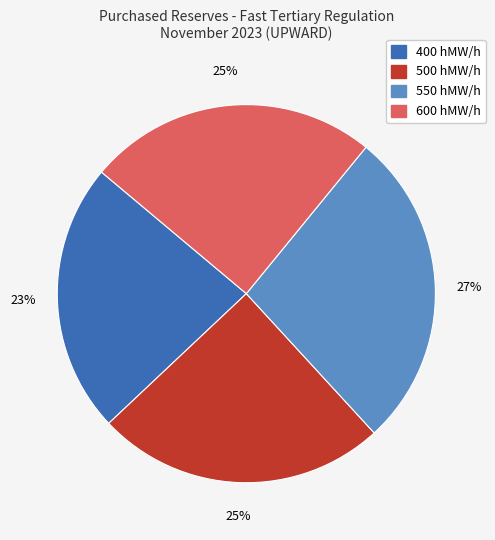

To the nearest percent, what is the average slice percentage?

25%